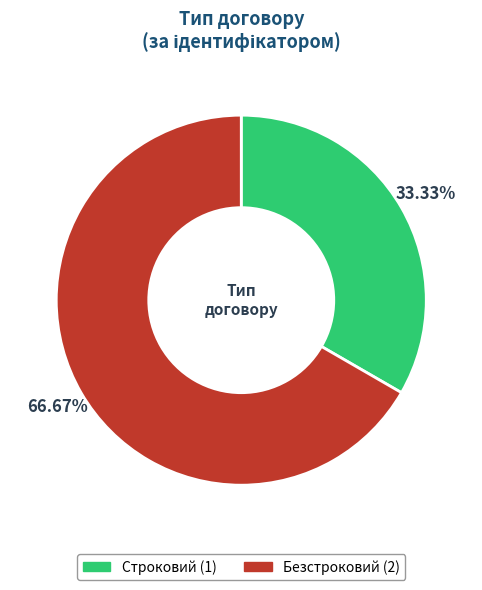

How many slices are in this pie chart?

2